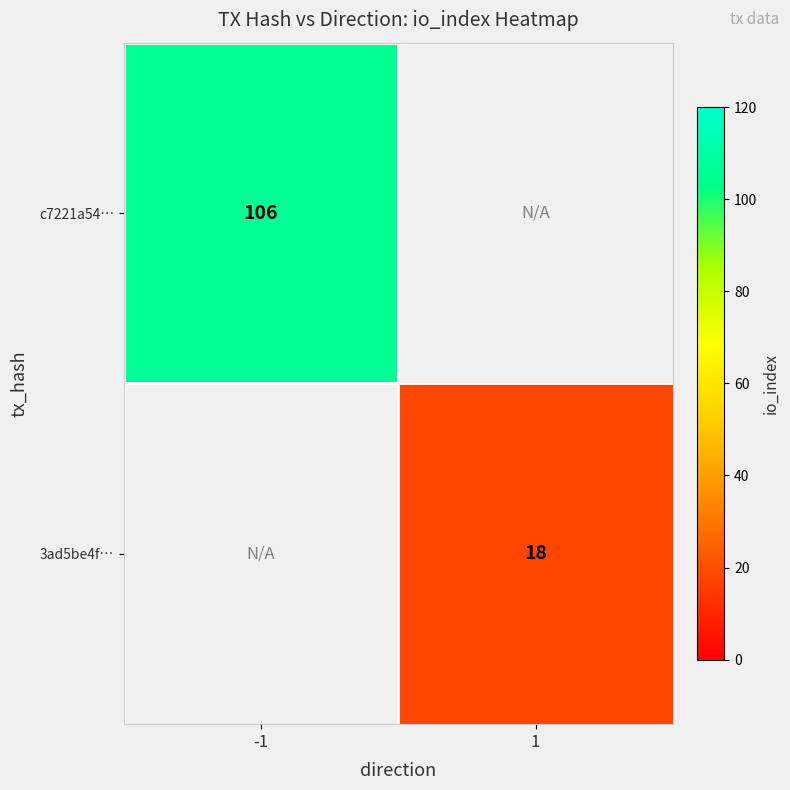

The 3ad5be4f… series shows 18 at 1. True or false?

True